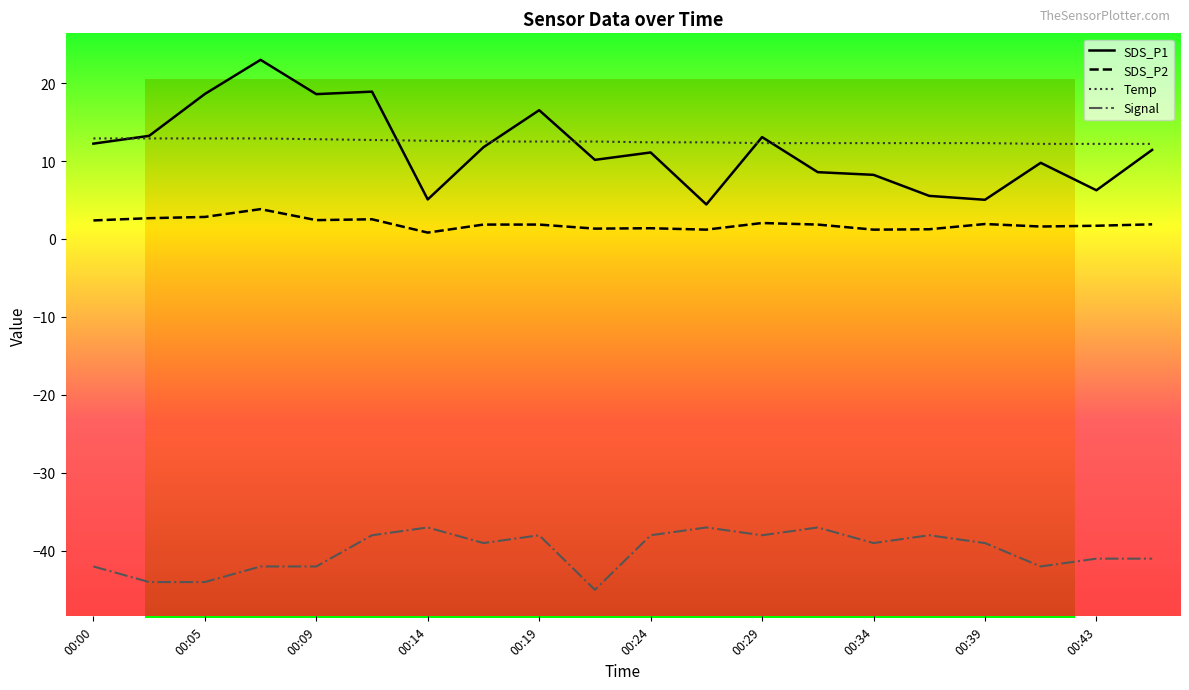

What is the difference between the second highest and second lowest values in the SDS_P2 series?

1.6